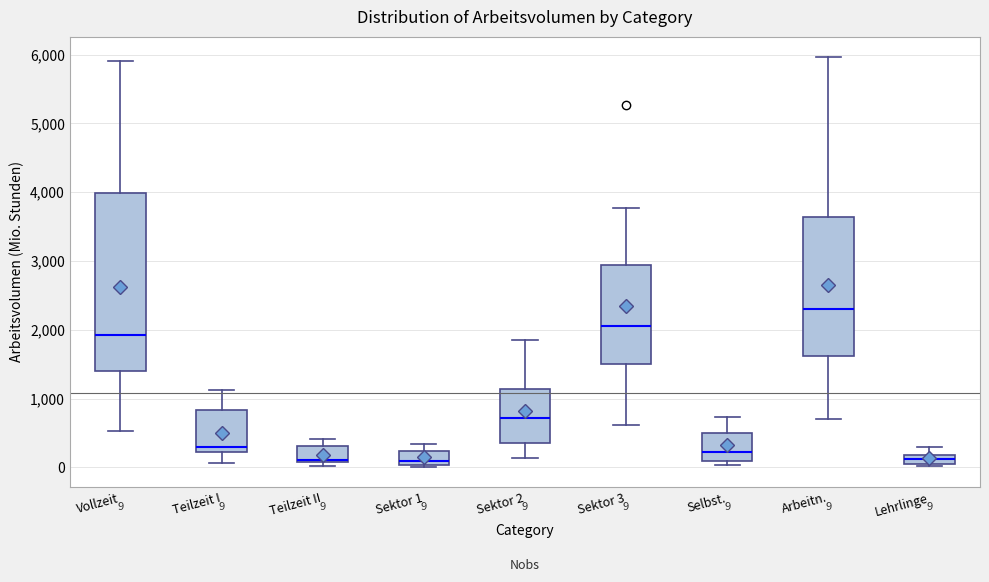

Which box is the tallest, from its lower edge to its upper edge?

Vollzeit